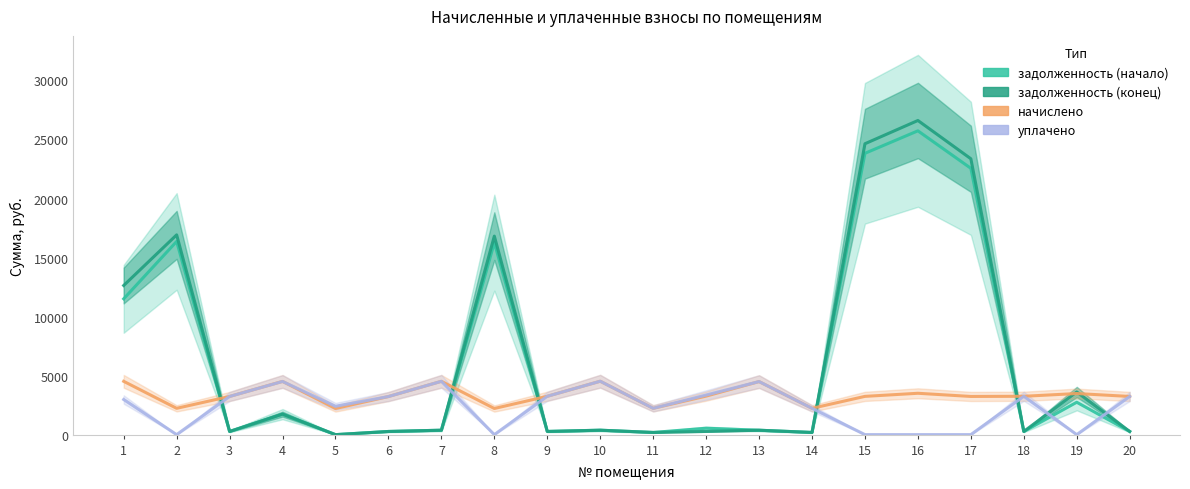

True or false: задолженность (начало) and задолженность (конец) intersect in this chart.

False